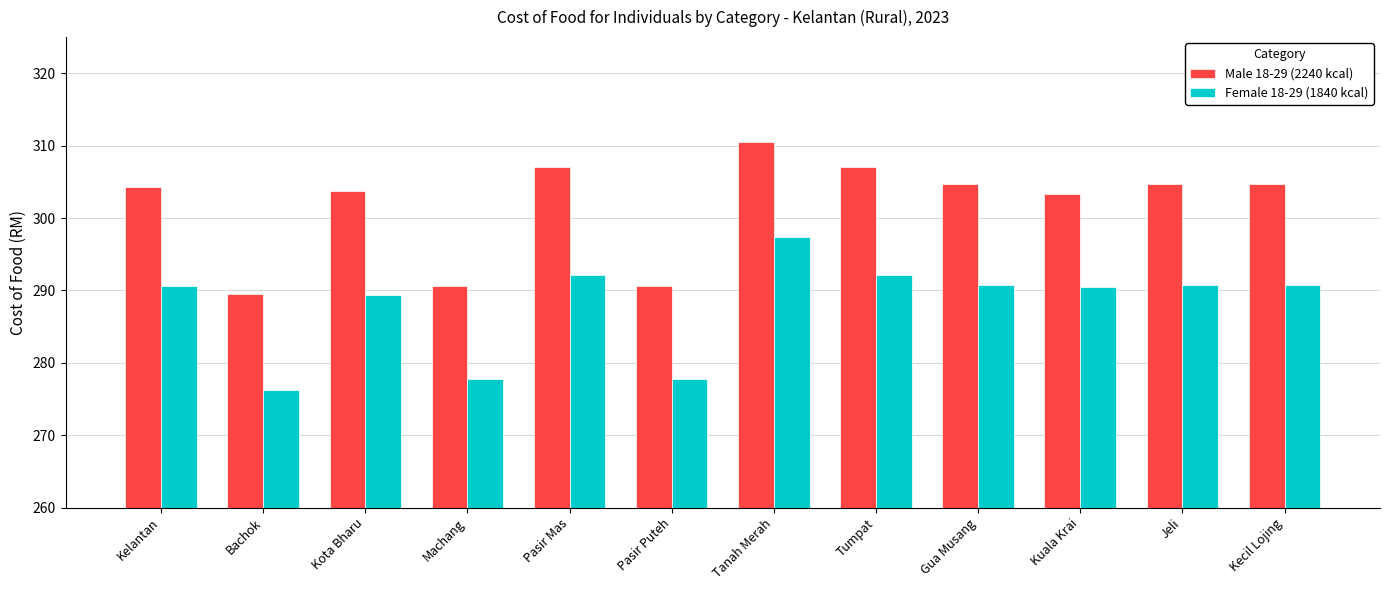

What is the greatest value displayed?

310.5